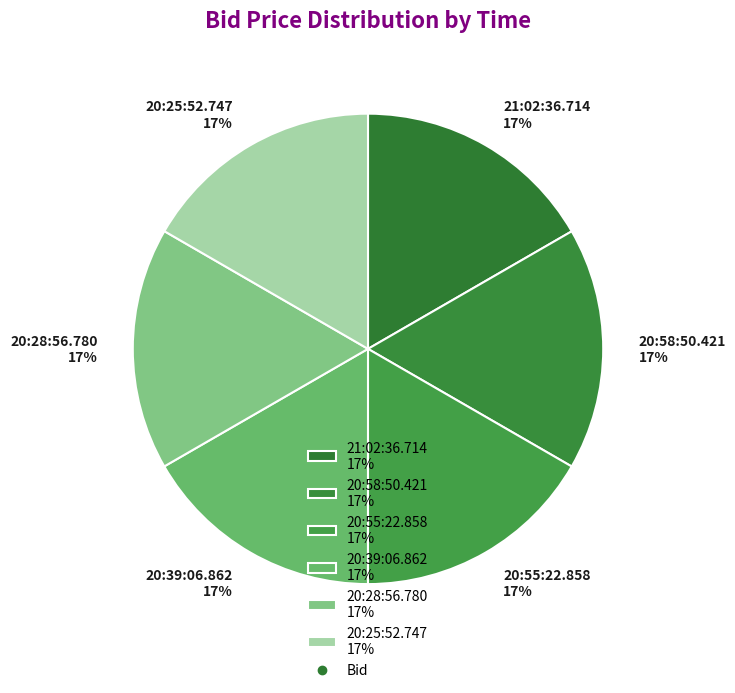

Does 20:58:50.421 account for over 50% of the chart?

No